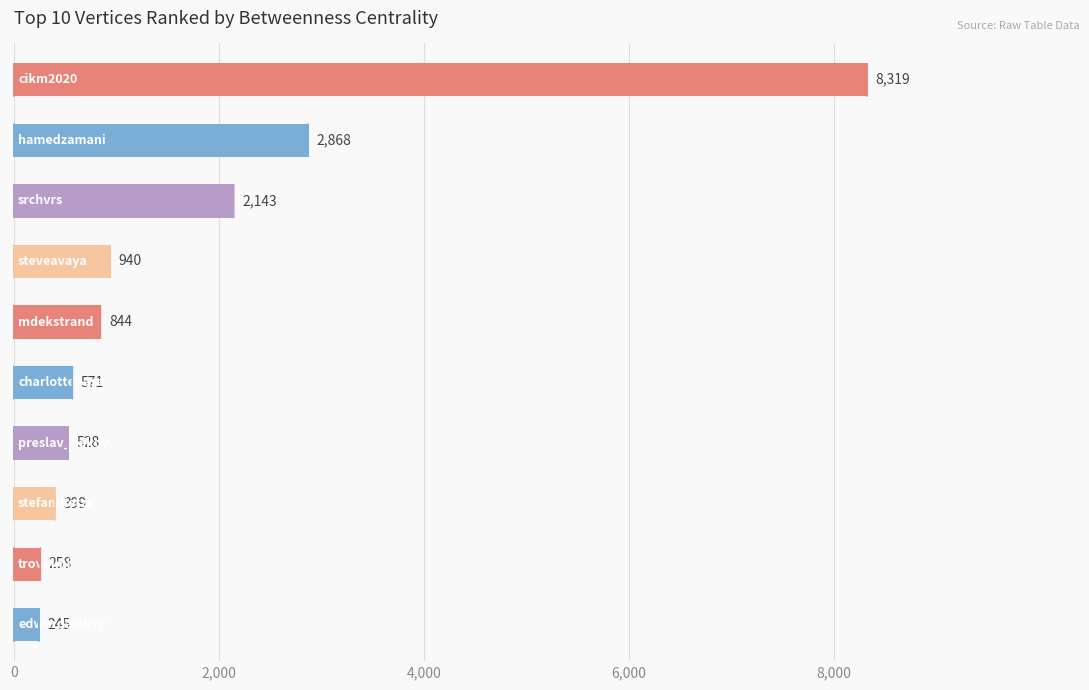

What is the maximum value shown in the chart?

8318.8